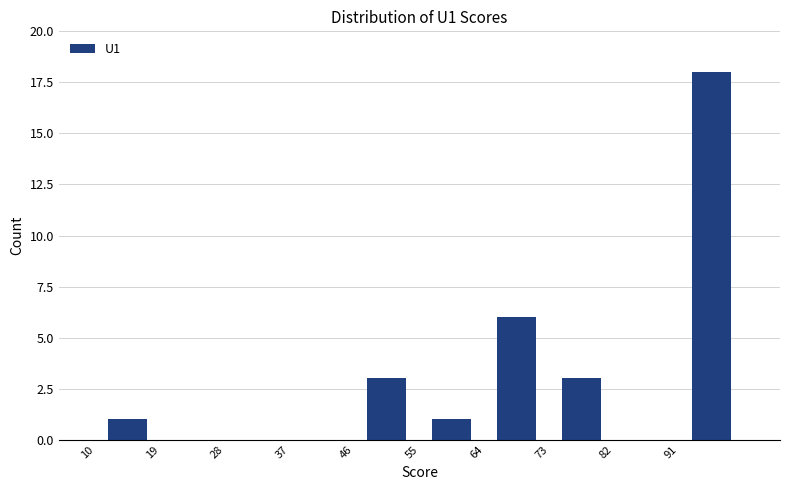

Over which range of the x-axis is the bar tallest?

91 to 100